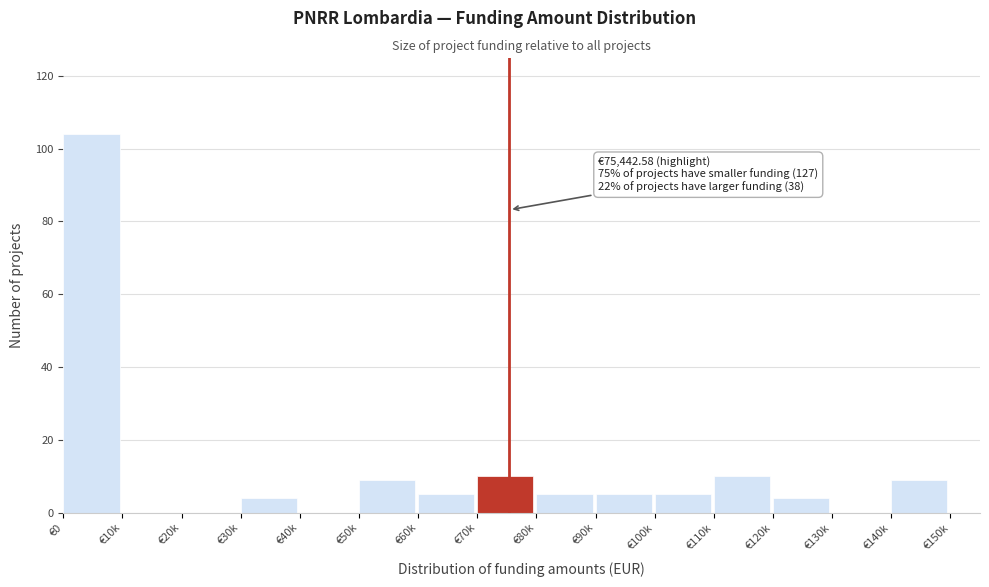

What is the greatest value displayed?

104